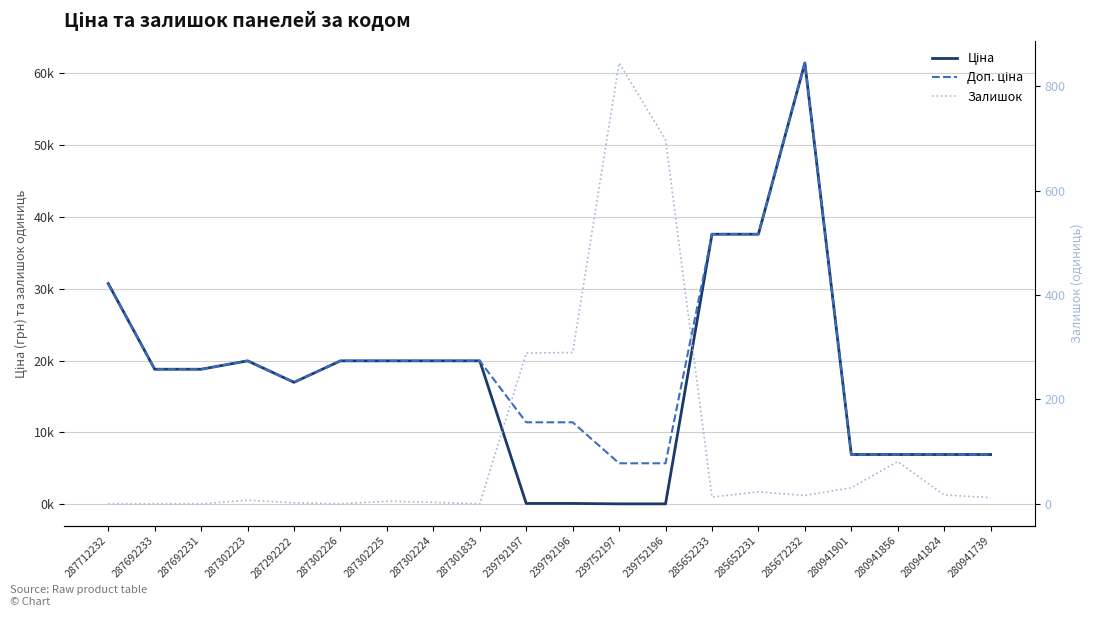

What is the value of the Доп. ціна point at the 7th from the left?

19964.2